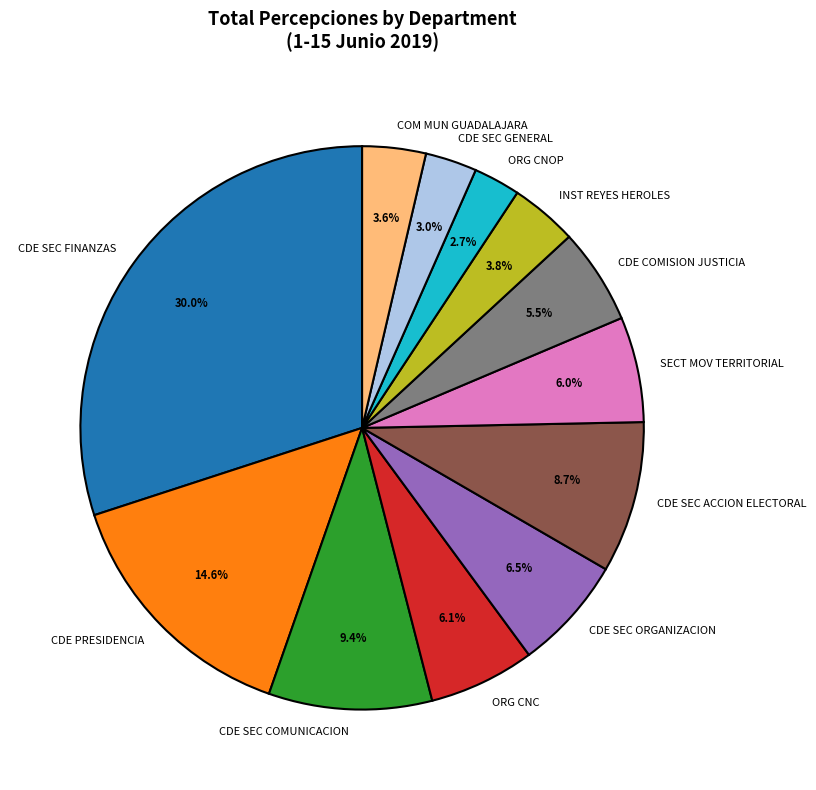

Does any single category account for the majority?

No